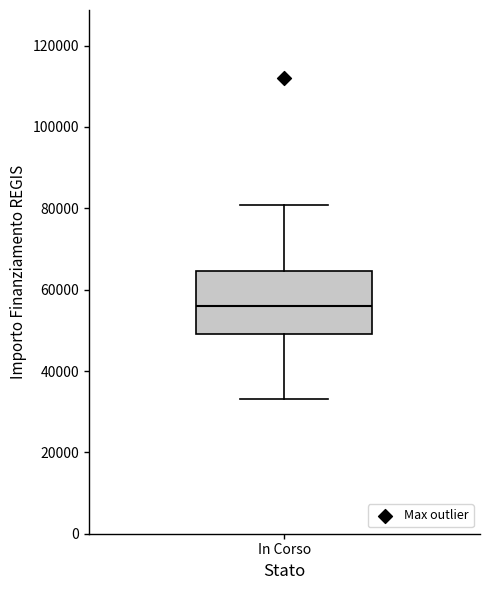

Where is the lower edge of the box for In Corso on the y-axis? The values are not printed on the chart, so give them approximately, as read against the axis.

50000